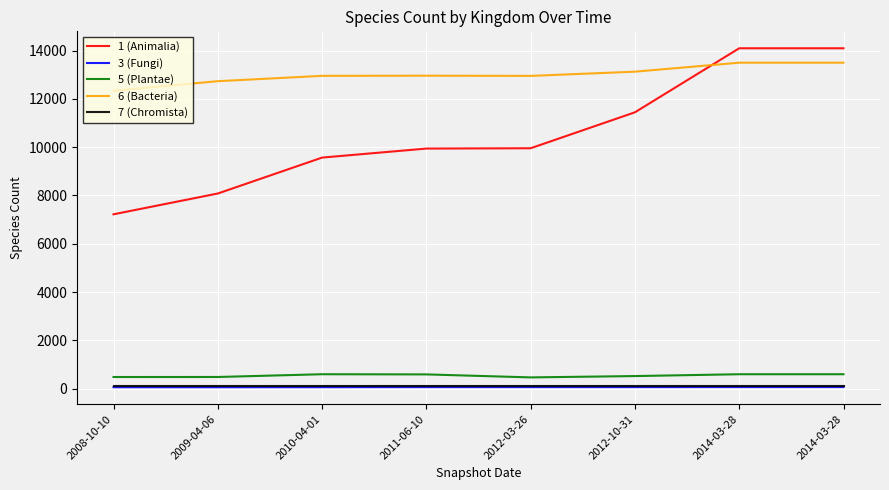

What is the minimum value for 1 (Animalia)?

7220